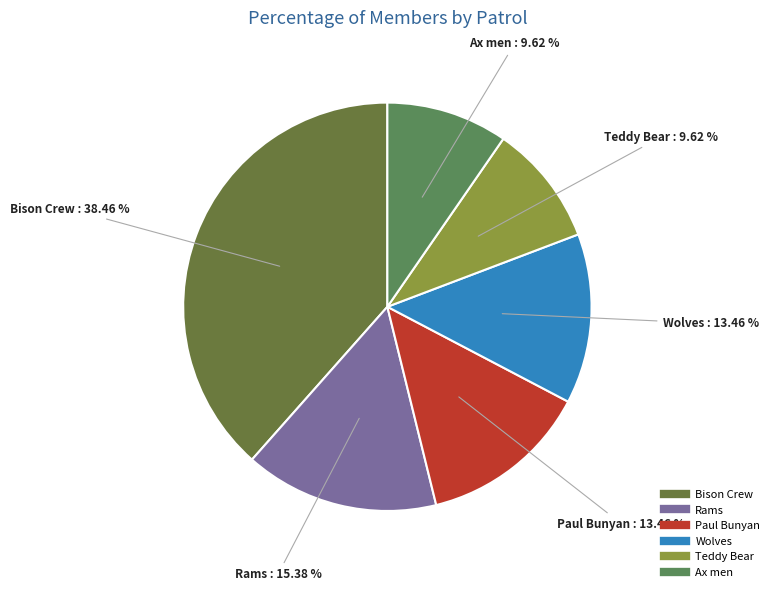

To the nearest percent, what is the combined percentage of Wolves and Paul Bunyan?

27%